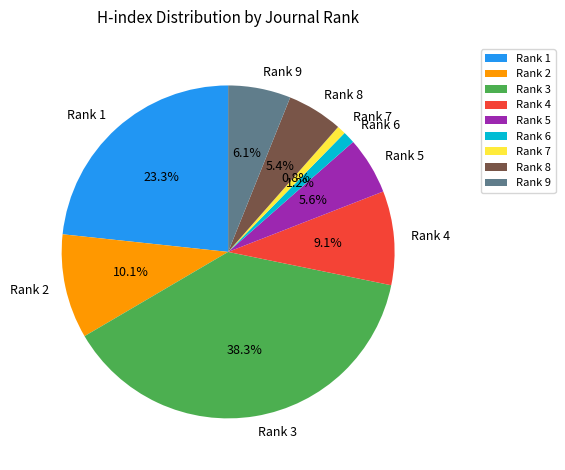

To the nearest percent, what portion does Rank 2 represent?

10%